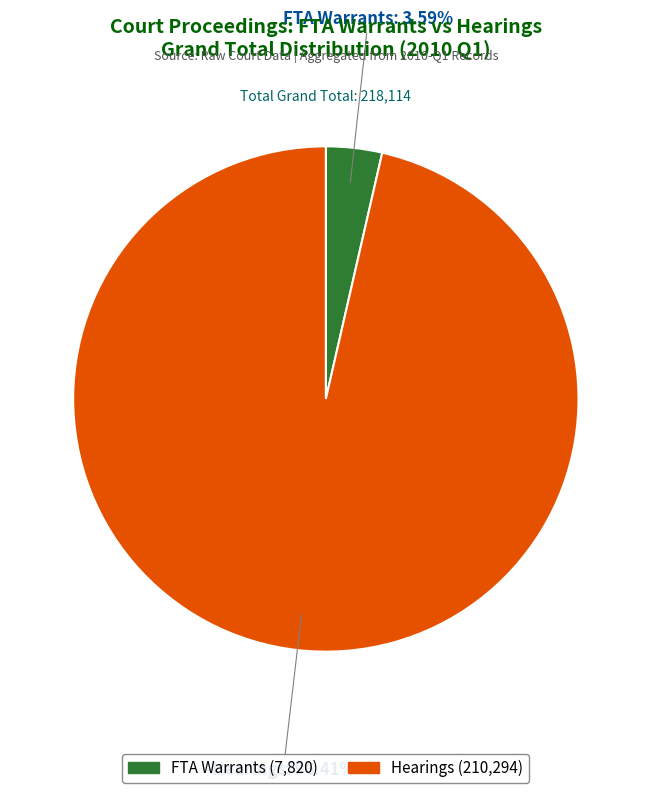

What is the largest slice in the pie chart?

Hearings